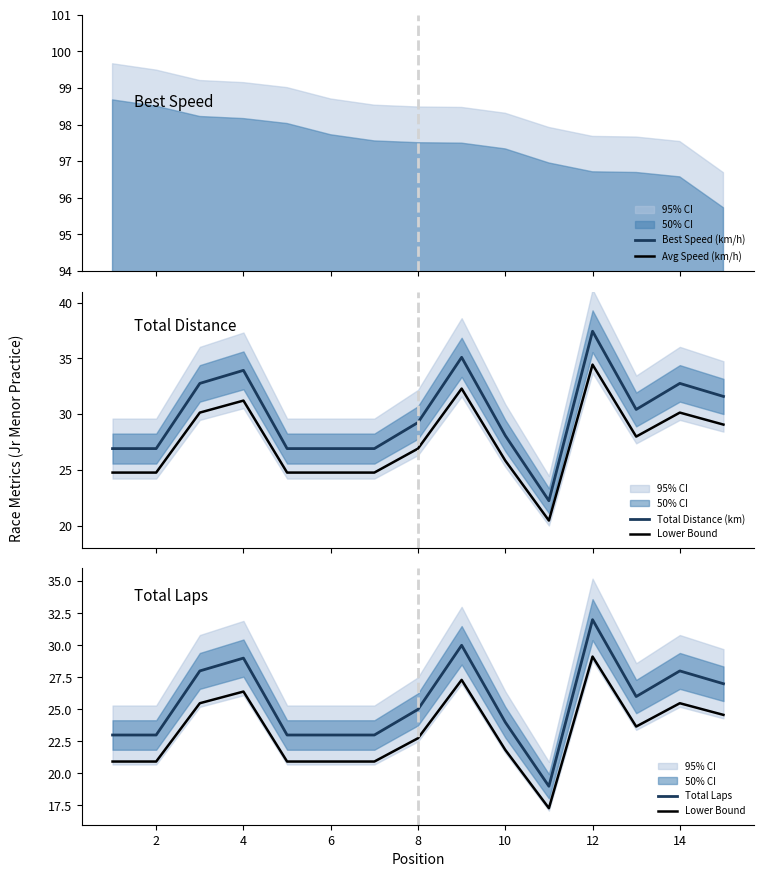

How many series are shown in this chart?

5